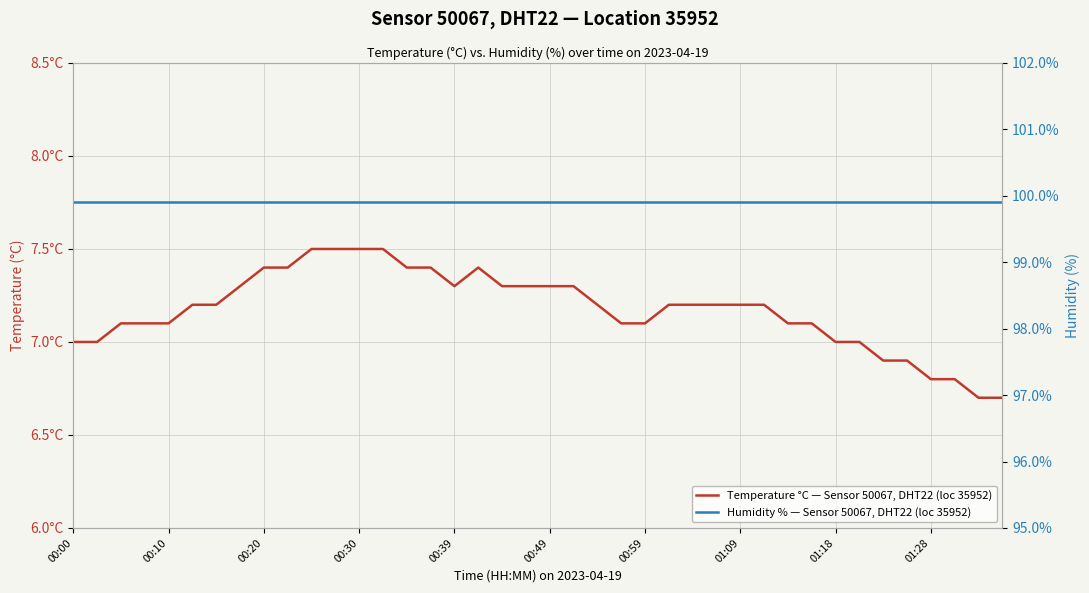

Is it true that Humidity % — Sensor 50067, DHT22 (loc 35952) equals 99.9 at 00:20?

True